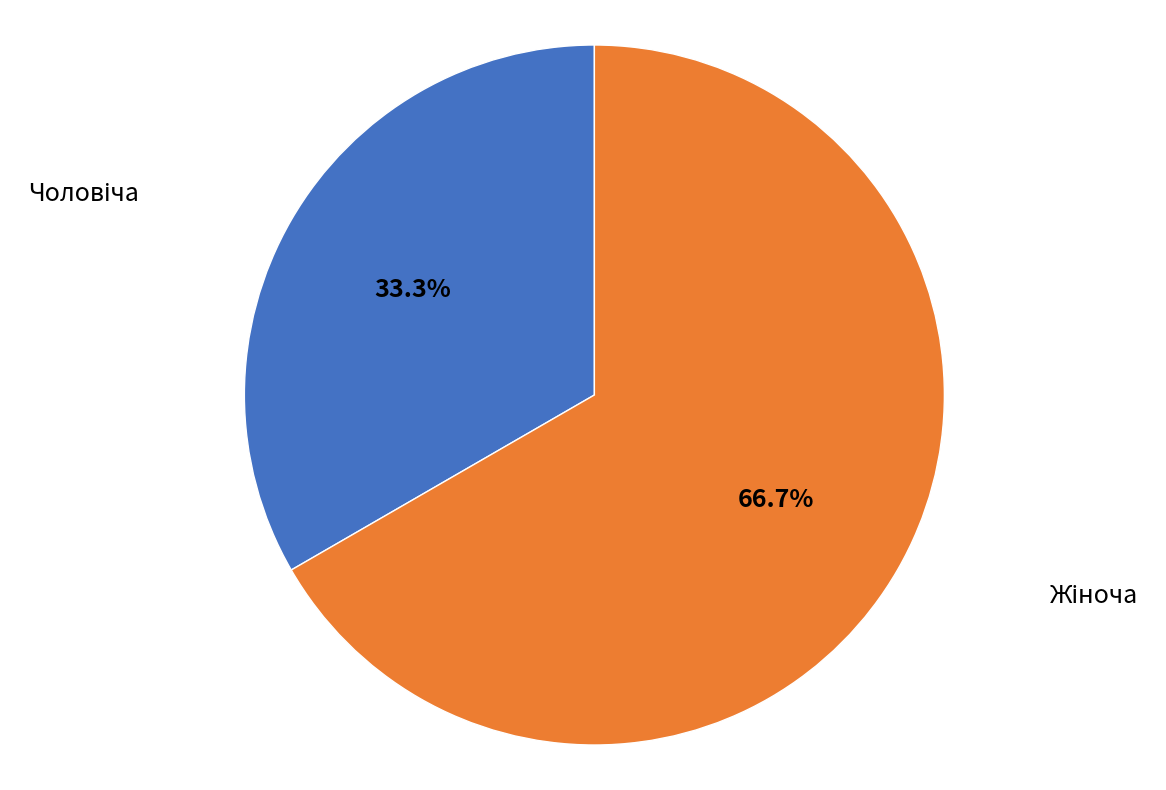

Is there any slice that represents more than half of the pie?

Yes